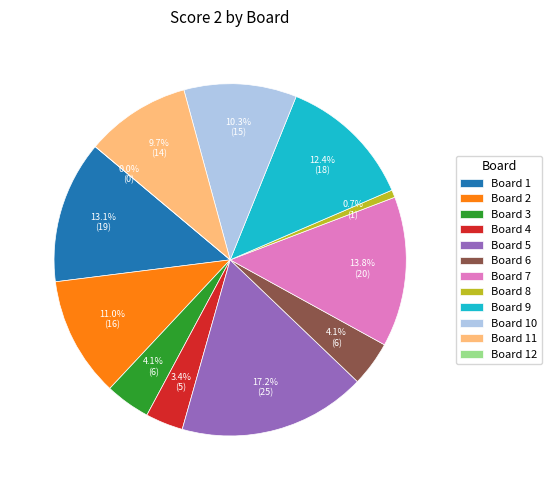

What percentage is the 7 slice, to the nearest percent?

14%